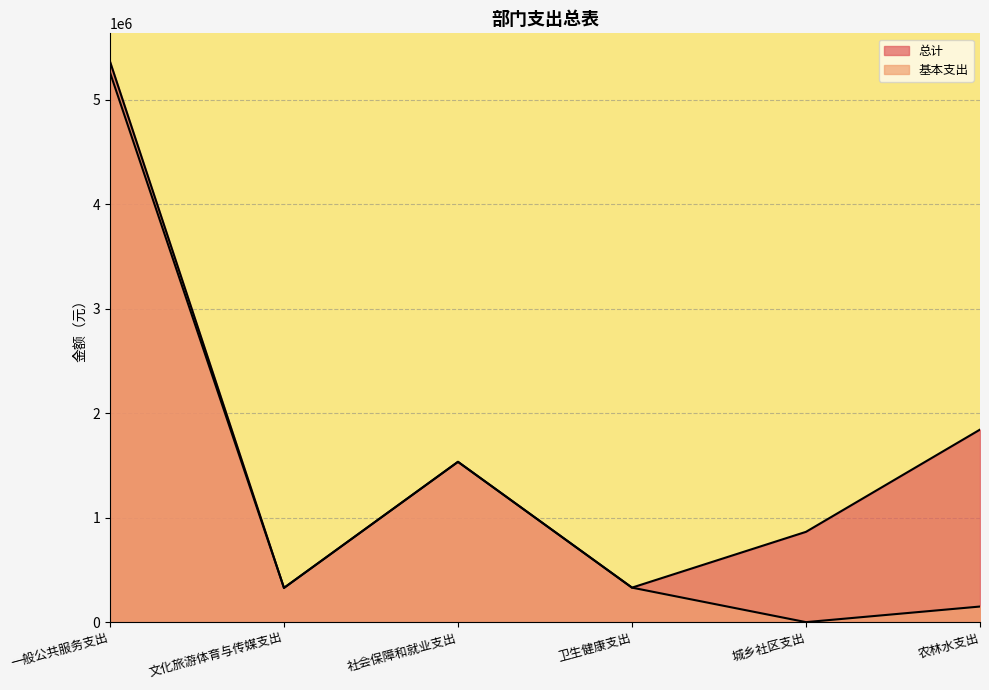

Is it true that 基本支出 equals 327727.8 at 文化旅游体育与传媒支出?

True